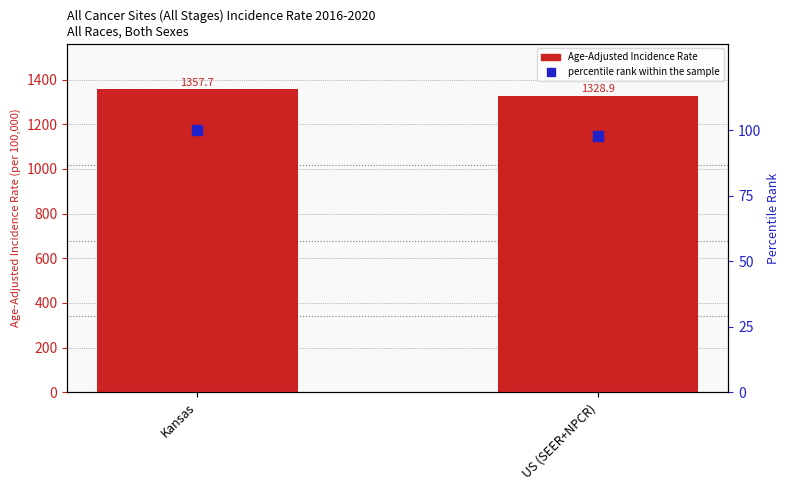

What are all the series names shown in the legend?

Age-Adjusted Incidence Rate, percentile rank within the sample